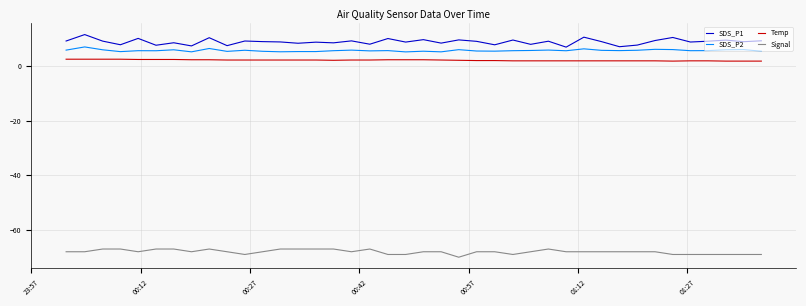

True or false: Signal and SDS_P2 intersect in this chart.

False